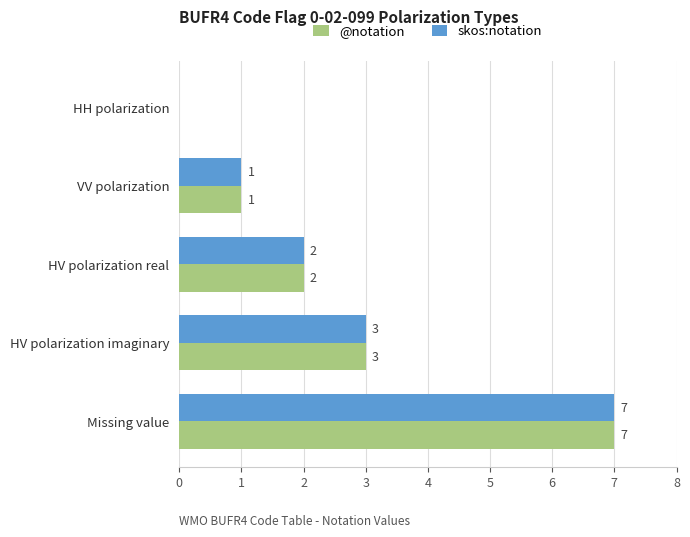

Is it true that @notation equals 0 at HV polarization real?

False